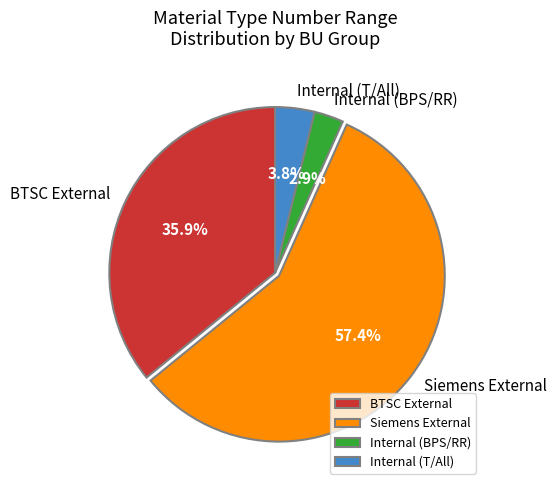

Is Internal (BPS/RR) the majority of the pie?

No